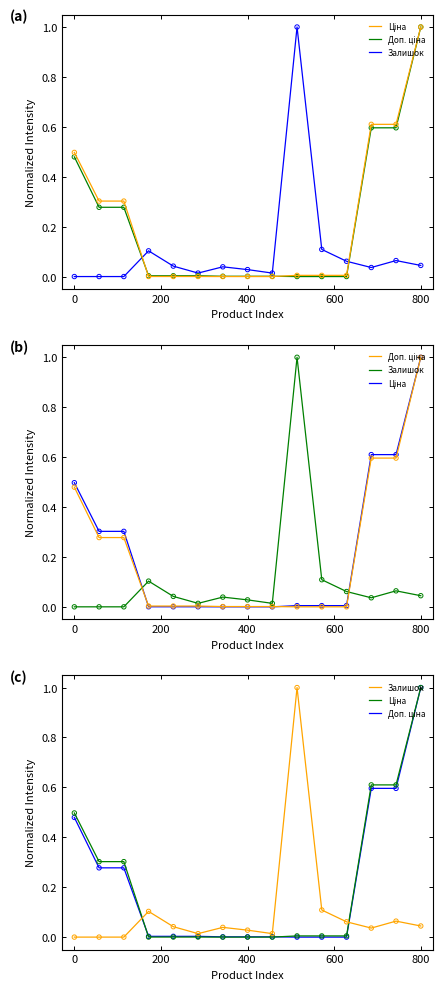

Is the value of Доп. ціна at 8 greater than the value of Залишок at 7?

No